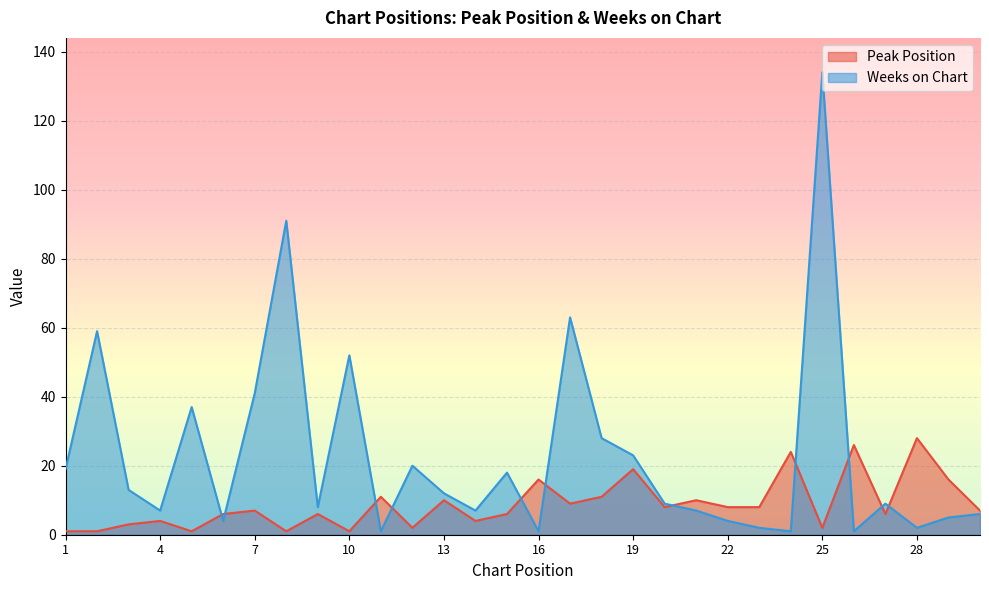

At which label does Peak Position reach its peak?

28